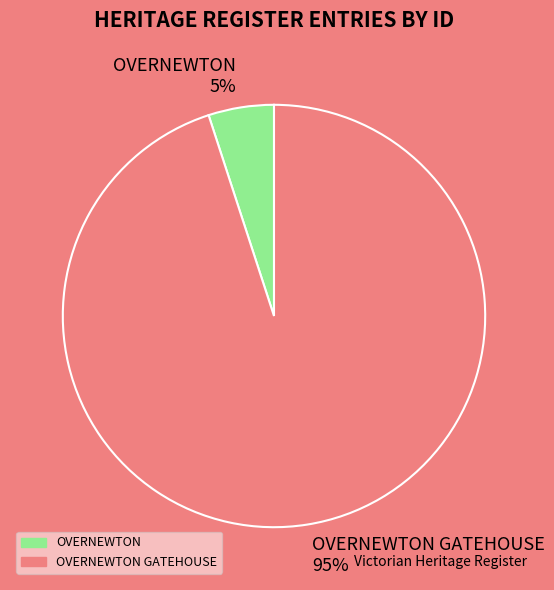

Combined, do OVERNEWTON GATEHOUSE 95% and OVERNEWTON 5% account for over 50%?

Yes